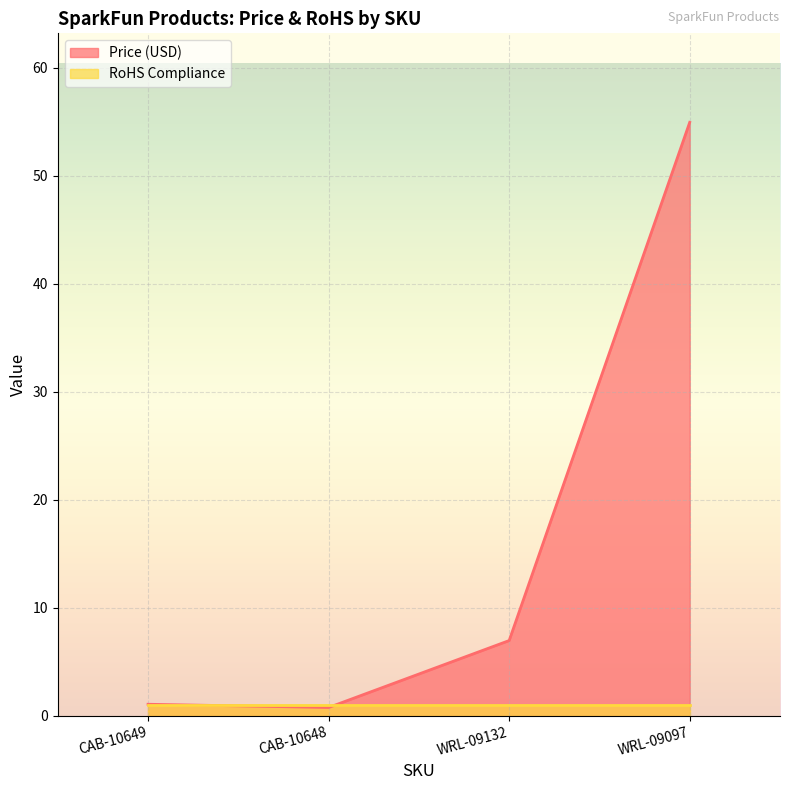

What position from the right is WRL-09132?

2